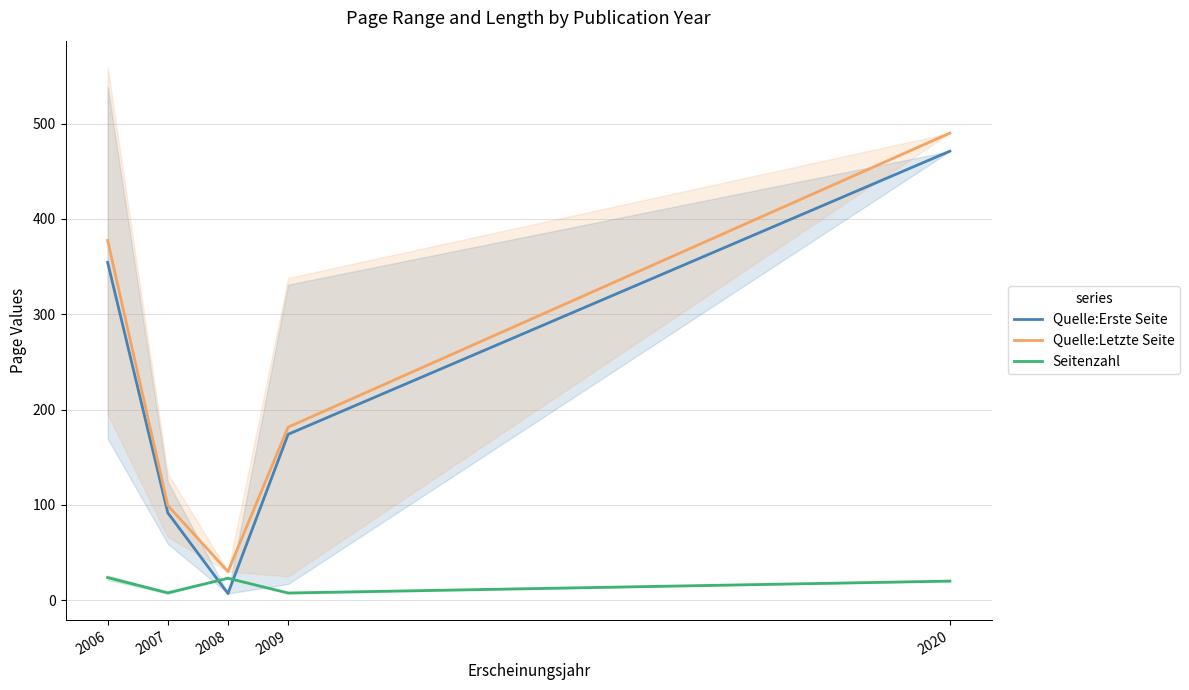

How many distinct data groups are displayed?

3